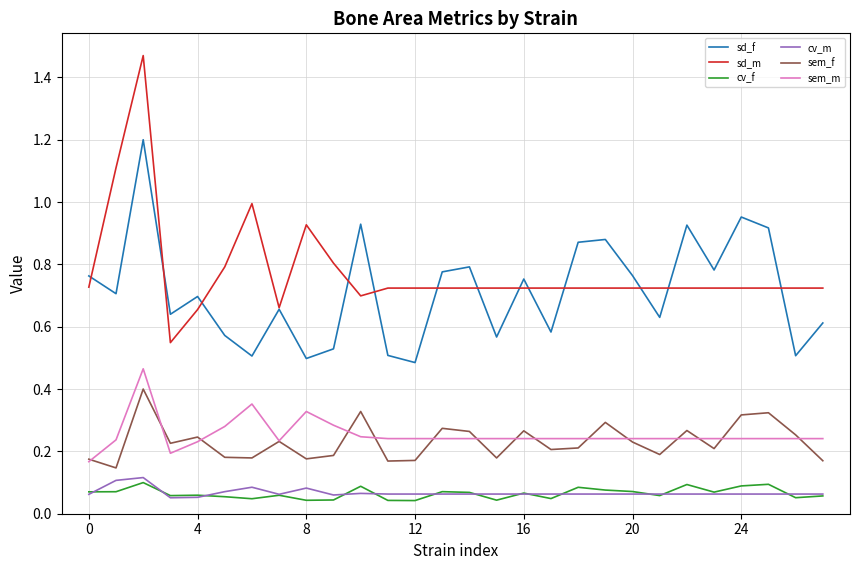

Which series has the largest range (max minus min)?

sd_m